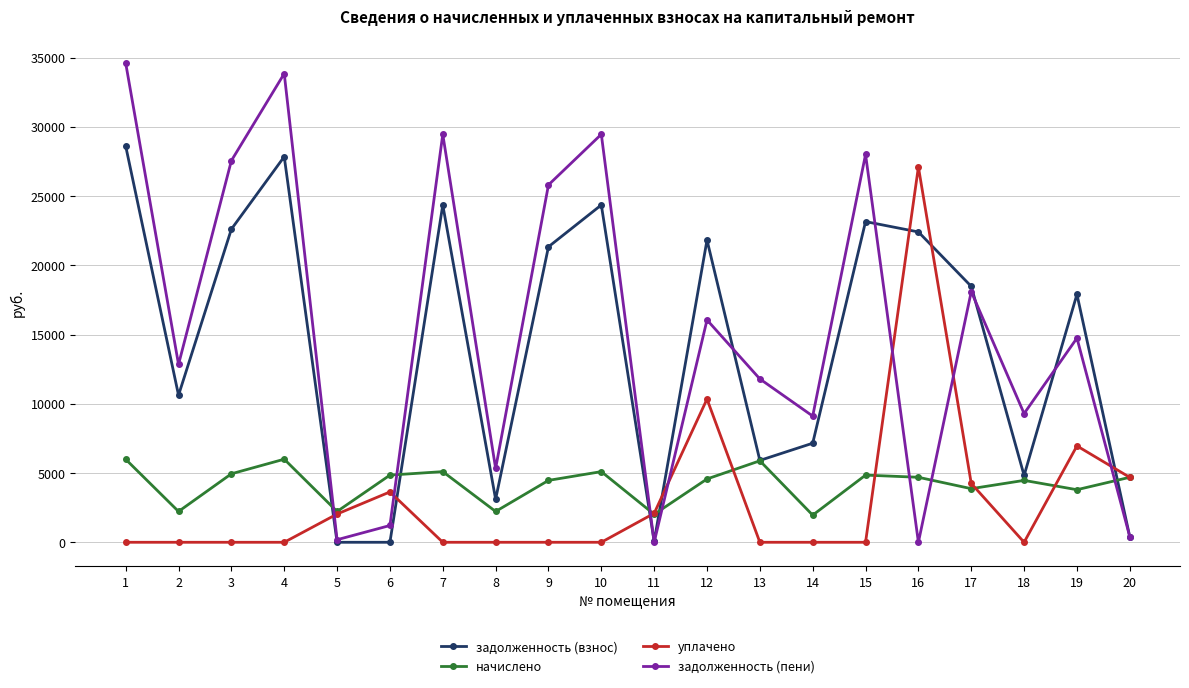

What is the difference between the second highest and second lowest values in the задолженность (пени) series?

33851.9